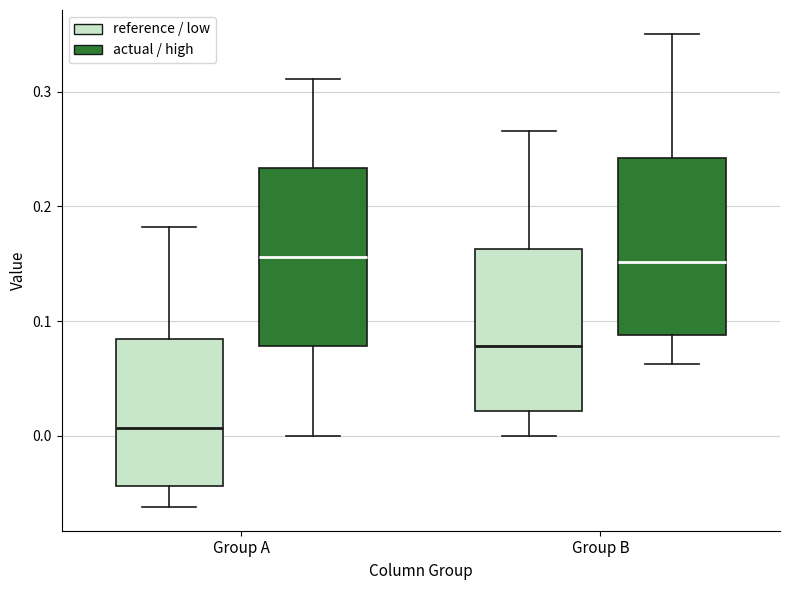

Where does the upper whisker of the box for Group A (actual / high) end on the y-axis? The values are not printed on the chart, so give them approximately, as read against the axis.

0.31